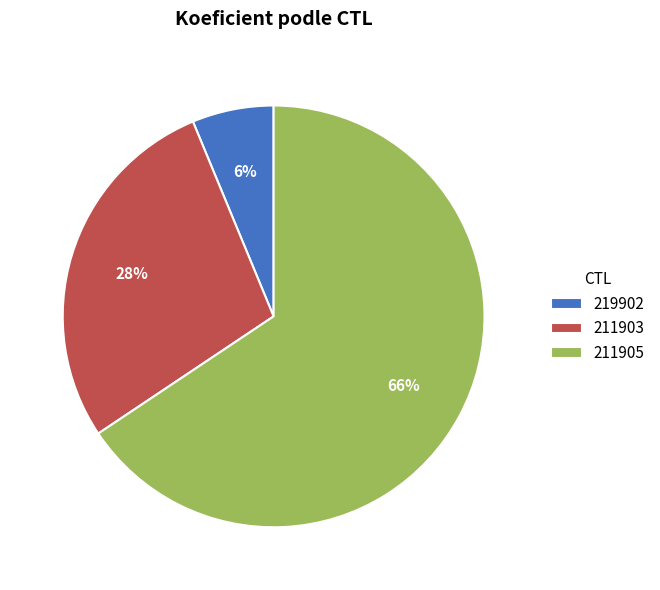

Which slice is the largest?

211905